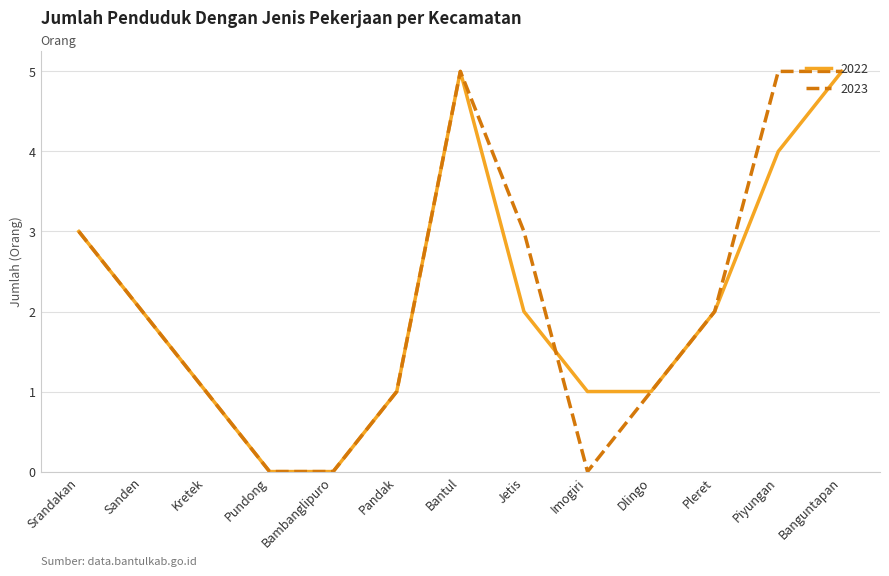

What is the maximum value shown in the chart?

5